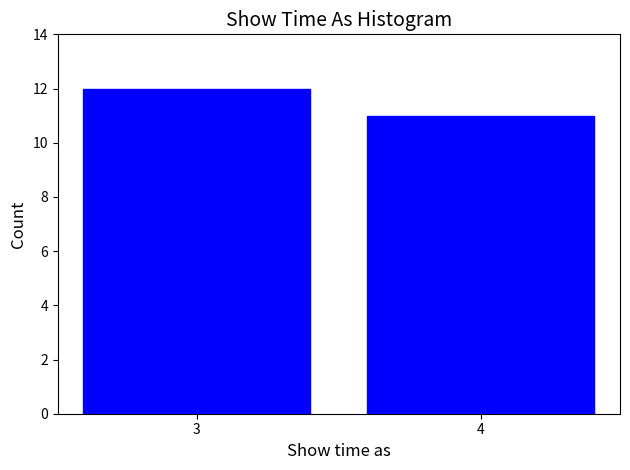

Reading left to right, list all the values displayed in this chart.

12	11